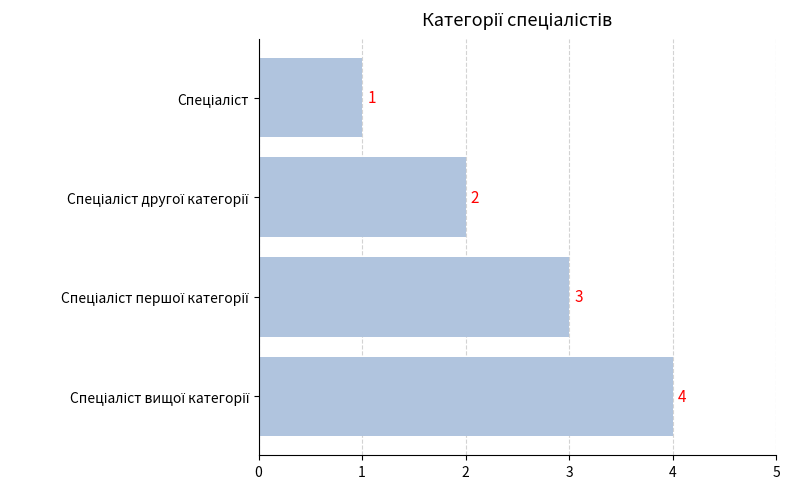

What is the value of the 3rd bar from the top?

3